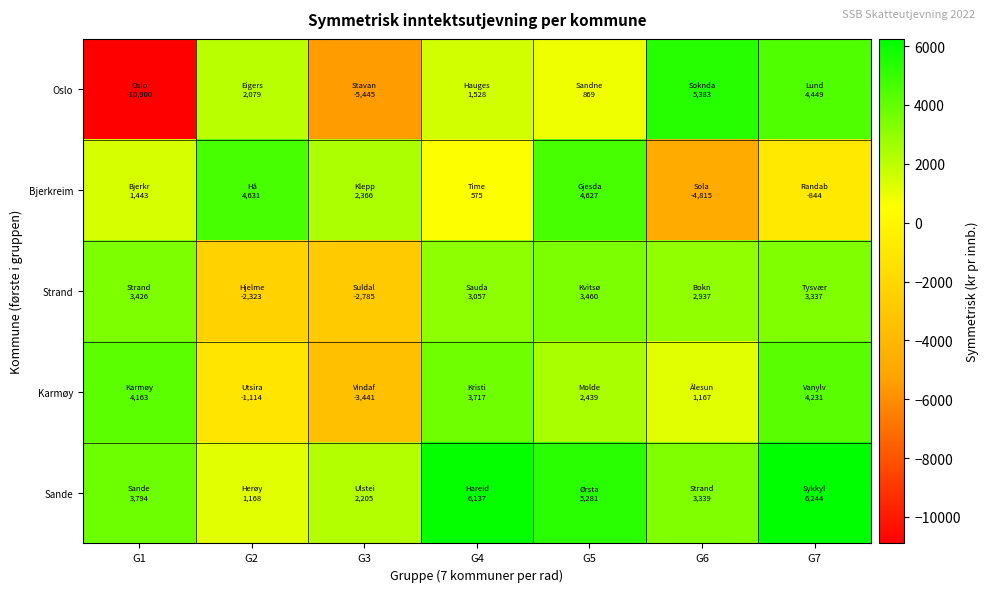

Between G3 and G1, which is larger?

G3